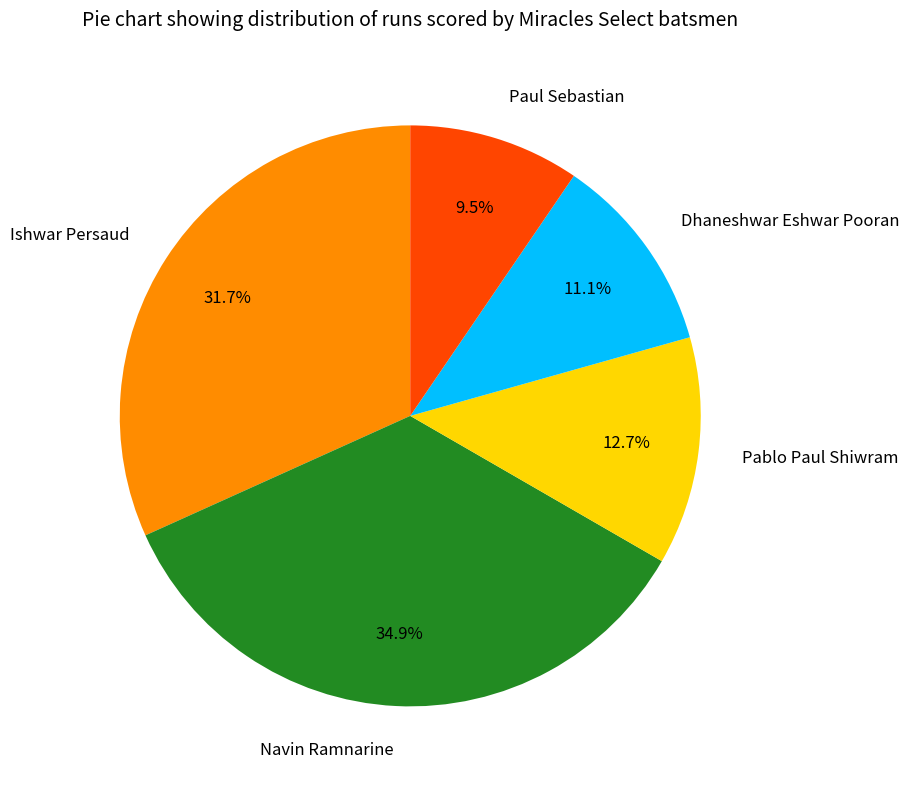

What is the smallest slice in the pie chart?

Paul Sebastian